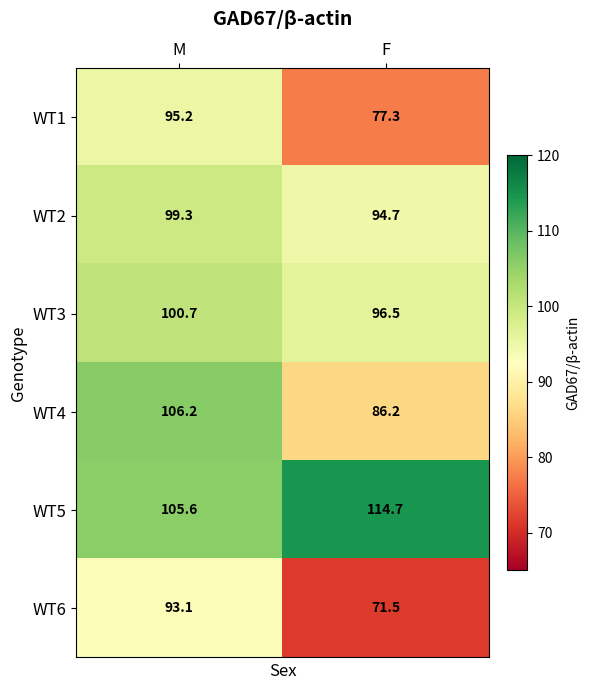

The value of WT1 at F is 117.6. True or false?

False